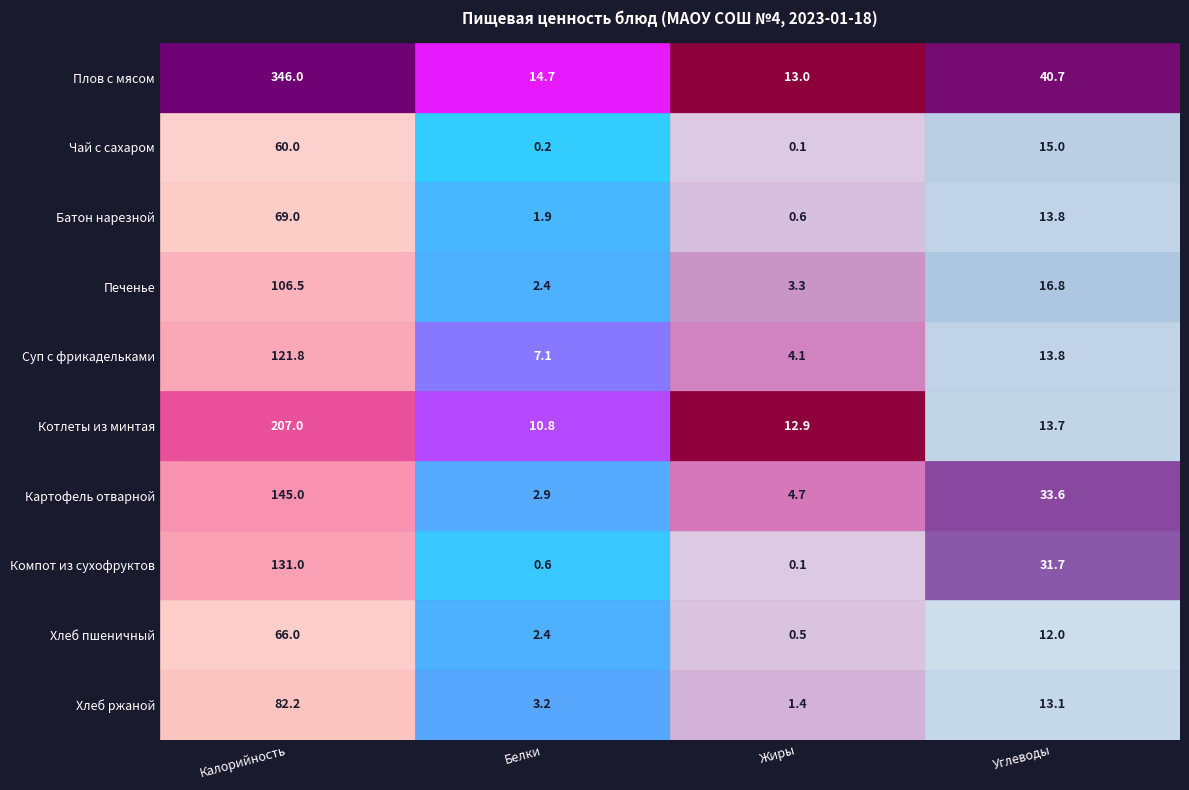

Is the value of Углеводы at Хлеб ржаной greater than the value of Калорийность at Печенье?

No